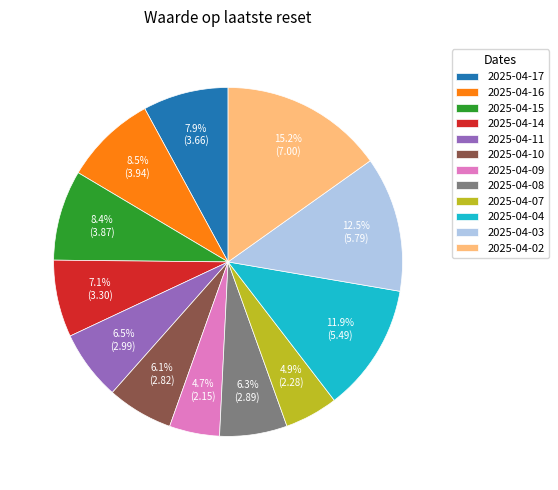

Approximately how many times larger is the value at 2025-04-09 compared to 2025-04-03?

0.4